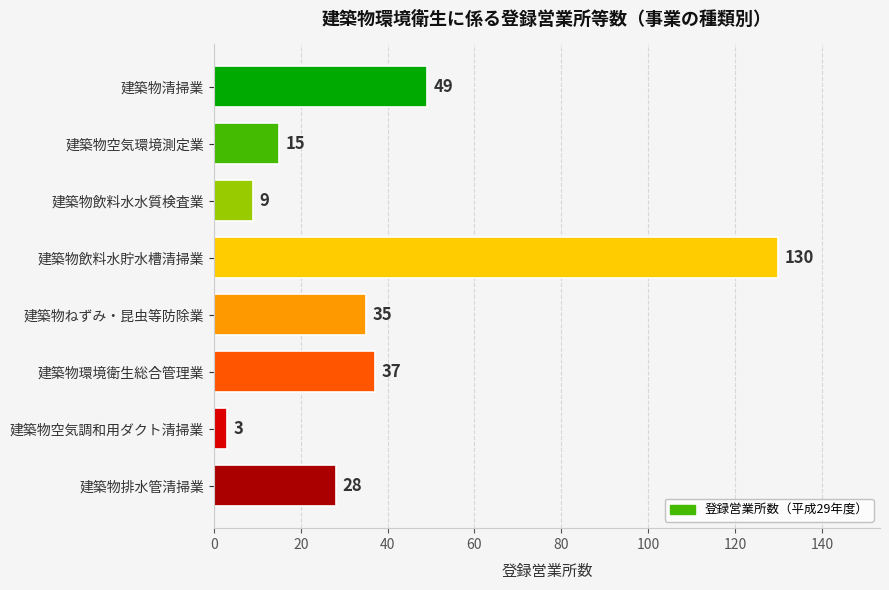

Rank the categories by value from lowest to highest.

建築物空気調和用ダクト清掃業, 建築物飲料水水質検査業, 建築物空気環境測定業, 建築物排水管清掃業, 建築物ねずみ・昆虫等防除業, 建築物環境衛生総合管理業, 建築物清掃業, 建築物飲料水貯水槽清掃業